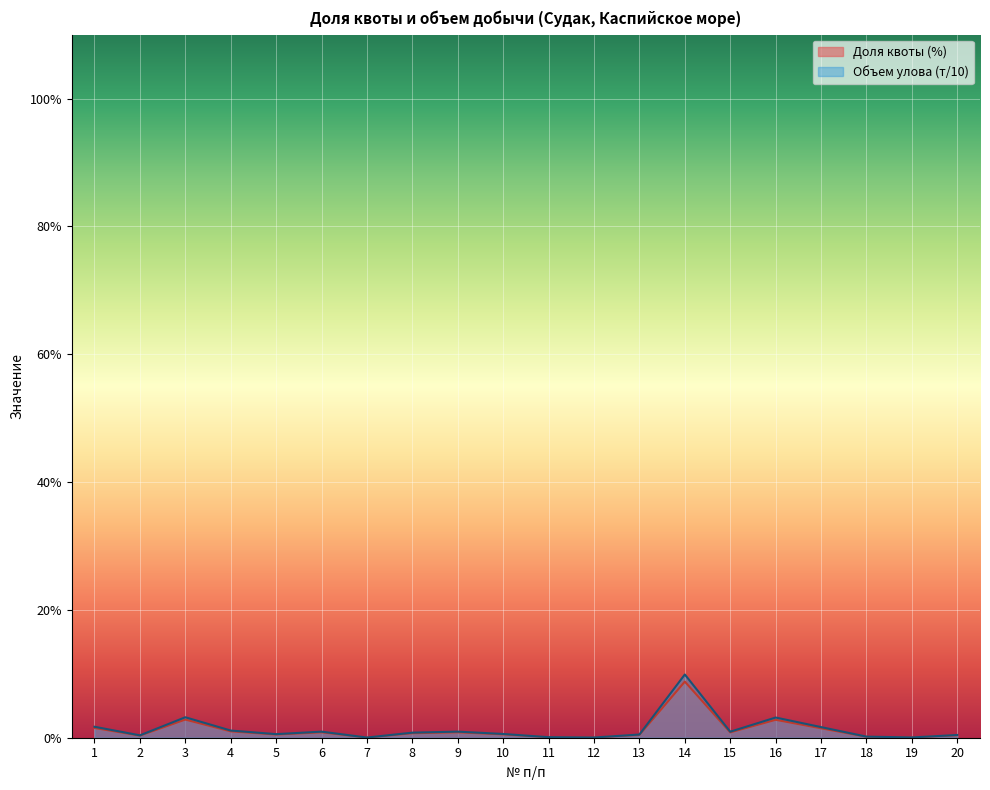

Reading left to right, list all the values displayed in this chart.

Доля квоты (%): 1.5	0.3	2.8	1.0	0.5	0.8	0.0	0.7	0.8	0.5	0.1	0.0	0.4	8.8	0.8	2.8	1.5	0.2	0.0	0.4
Объем улова (т): 1.7	0.4	3.2	1.1	0.6	0.9	0.0	0.8	1.0	0.6	0.1	0.0	0.5	9.9	0.9	3.2	1.7	0.2	0.0	0.4